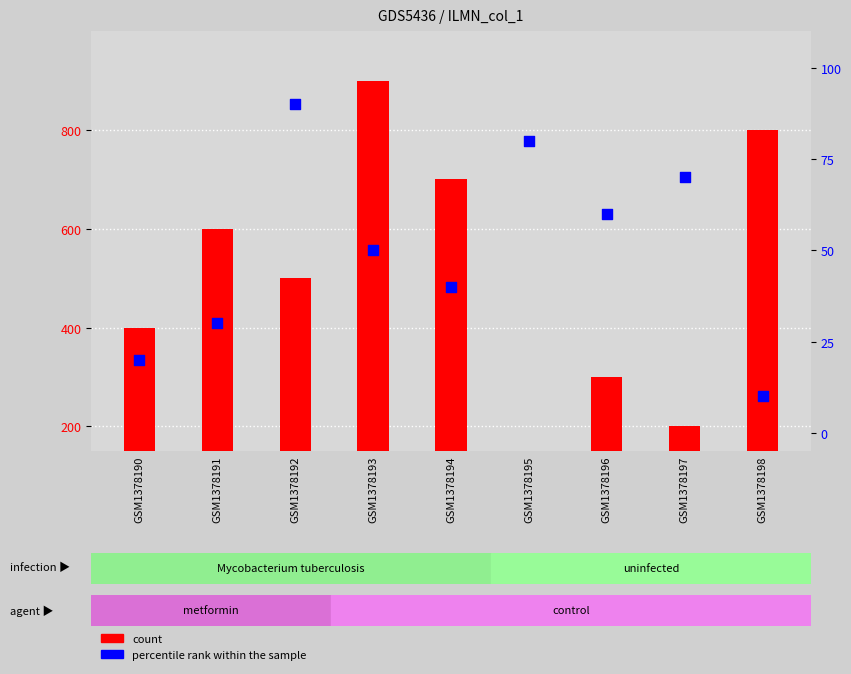

What are all the series names shown in the legend?

count, percentile rank within the sample